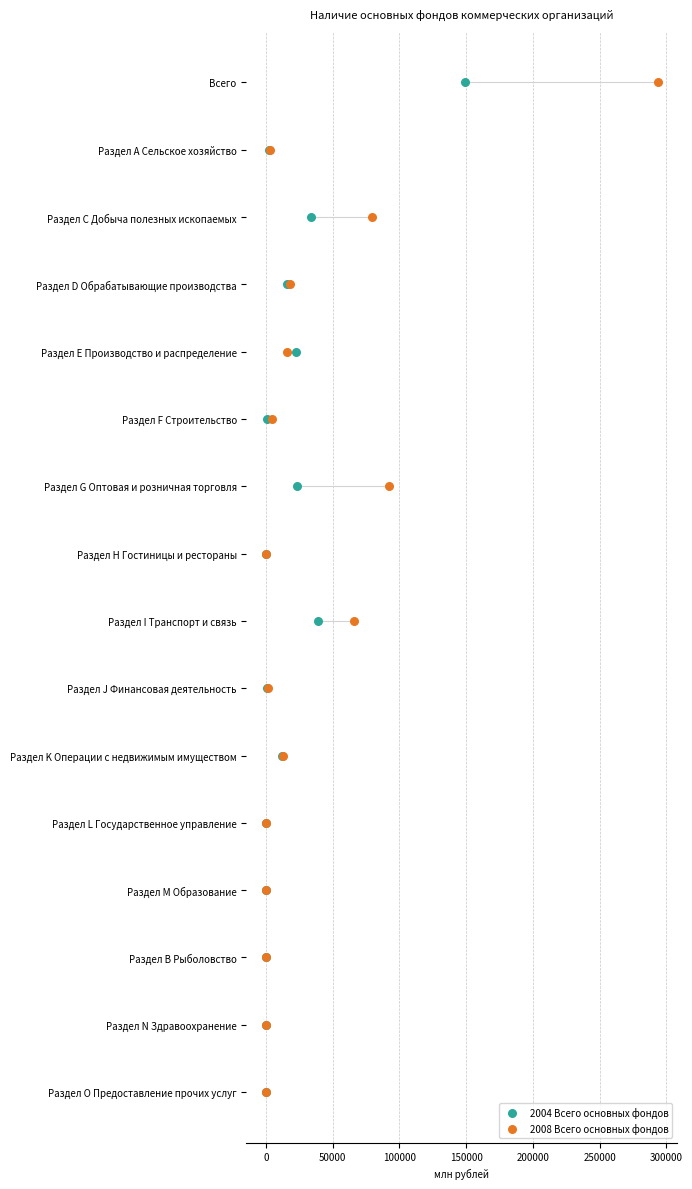

What are all the series names shown in the legend?

2004 Всего основных фондов, 2008 Всего основных фондов